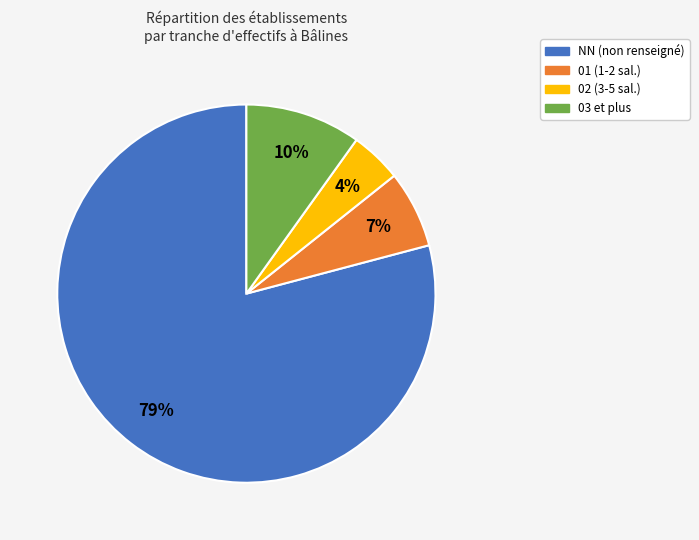

How many segments does this pie chart have?

4